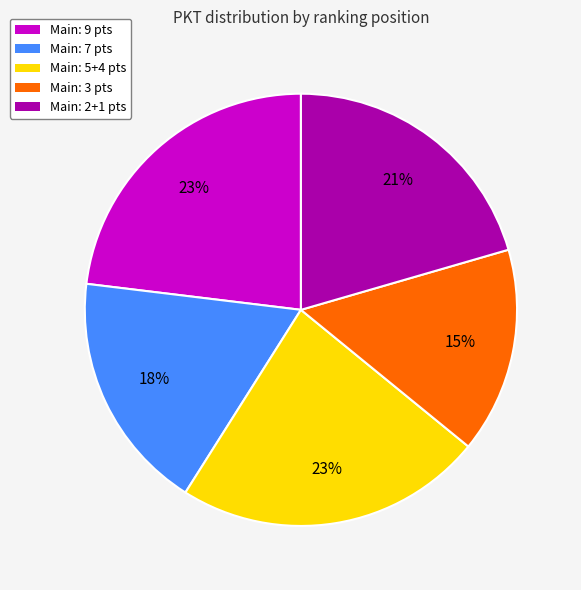

Do Main: 2+1 pts and Main: 5+4 pts together represent more than half of the pie?

No